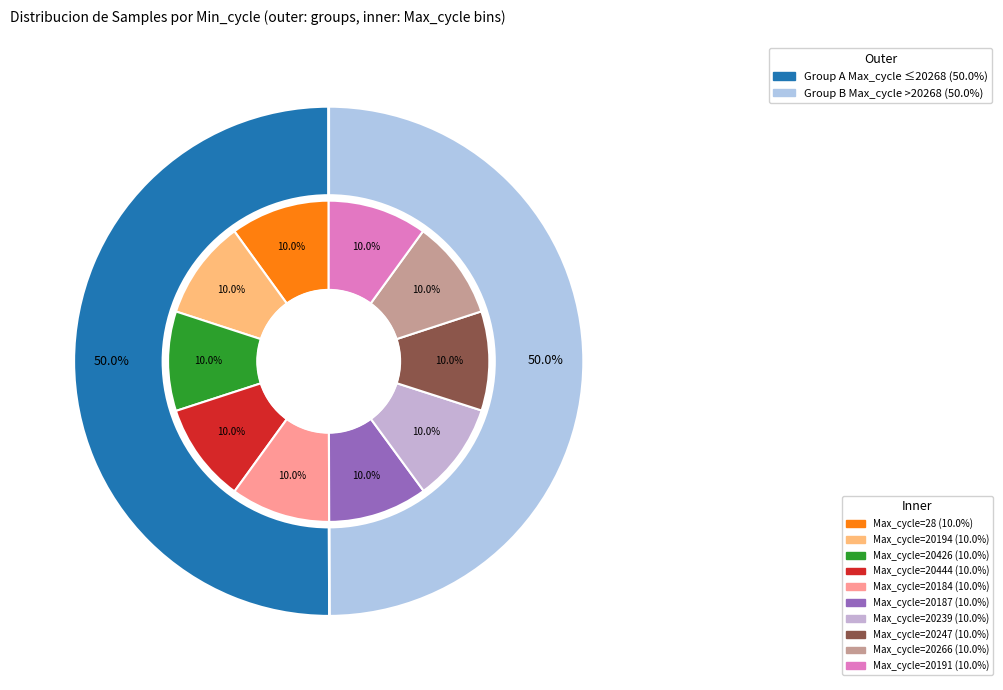

Does any single category account for the majority?

No